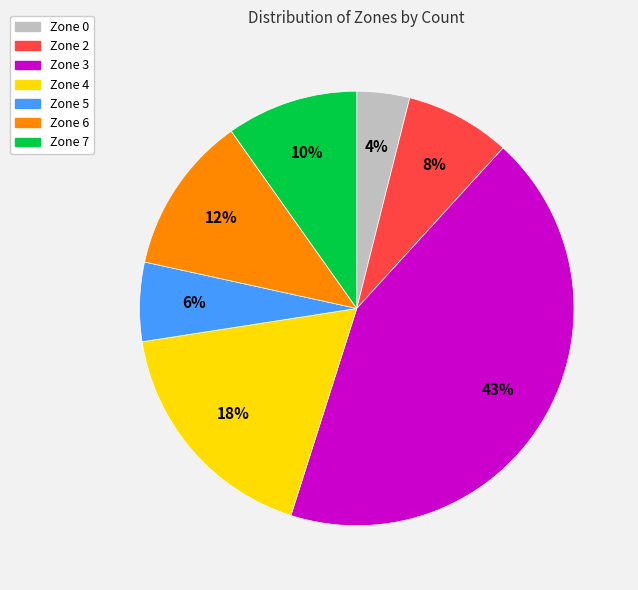

What is the ratio of the value at Zone 0 to the value at Zone 7?

0.4